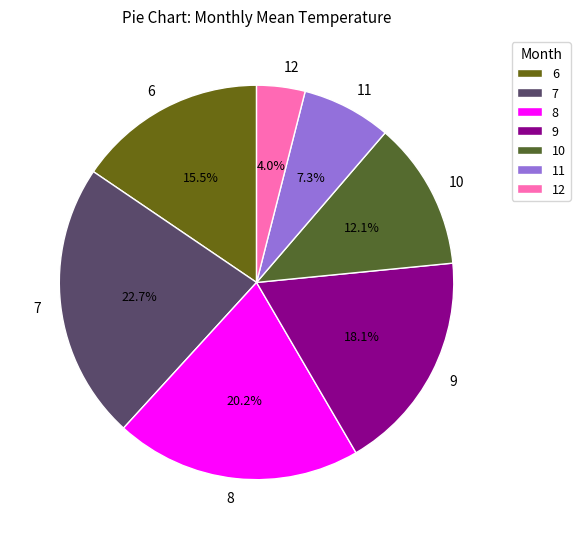

True or false: 10 accounts for 25% of the total.

False